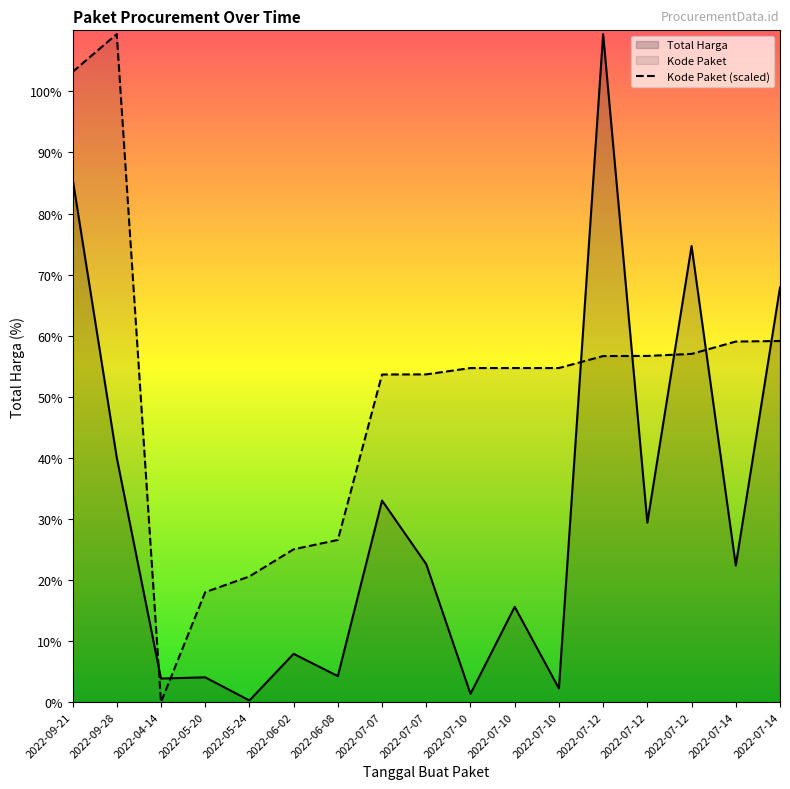

Rank the series by their maximum value, from lowest to highest.

Total Harga, Kode Paket